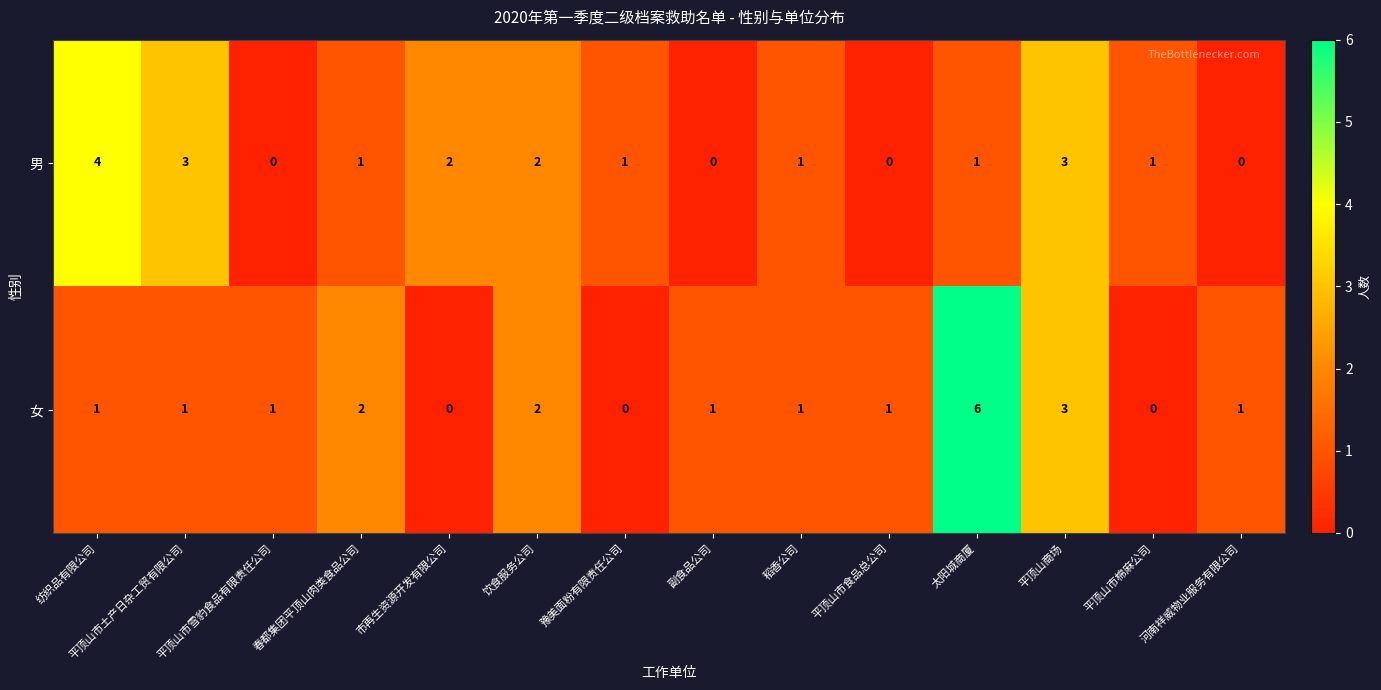

How many data points in 女 are less than 1?

3